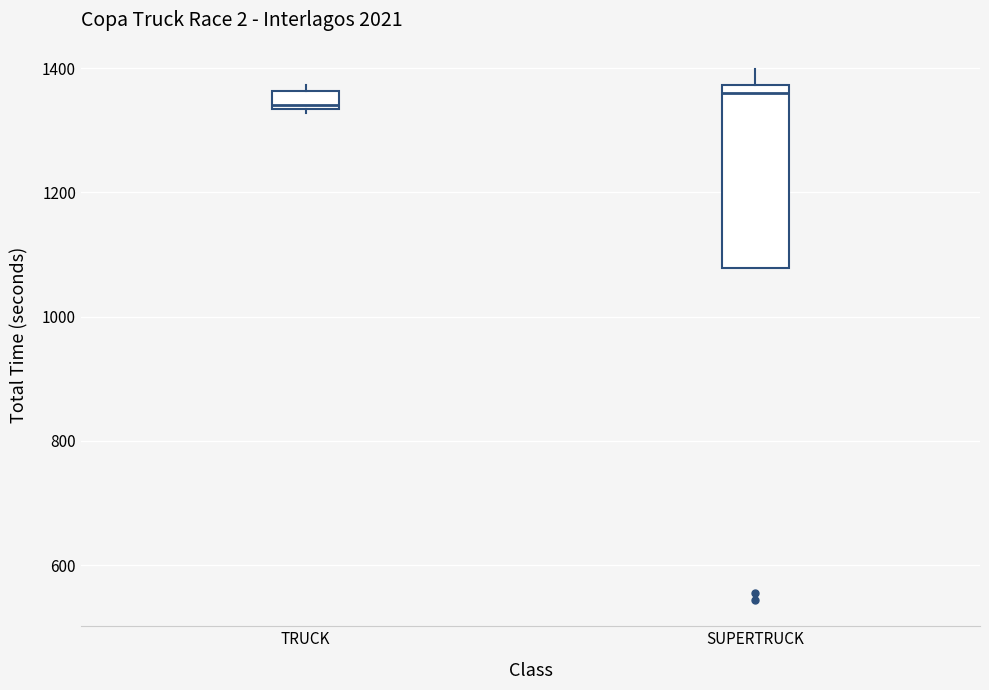

Which box is the tallest, from its lower edge to its upper edge?

SUPERTRUCK